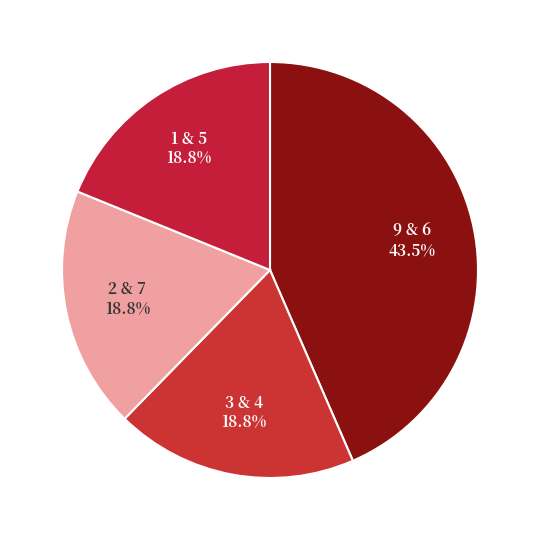

What is the largest slice in the pie chart?

9 & 6